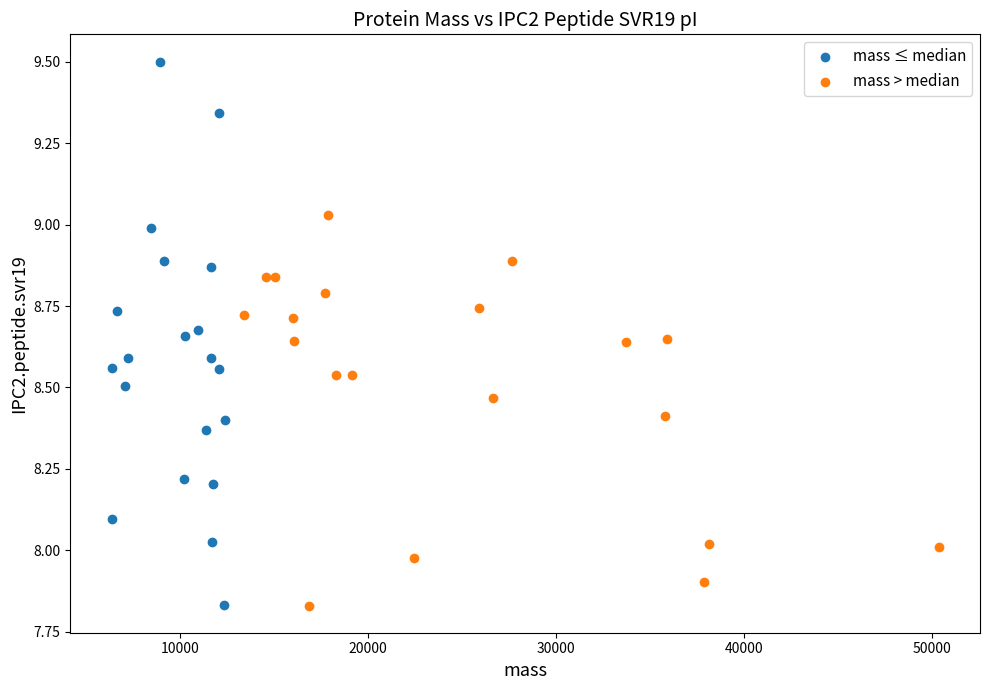

What are all the series names shown in the legend?

mass ≤ median, mass > median